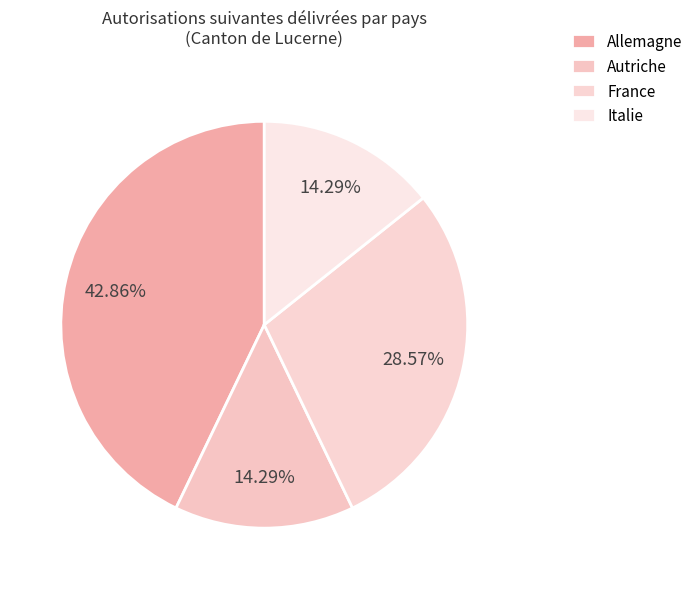

Which slice is the smallest?

Autriche